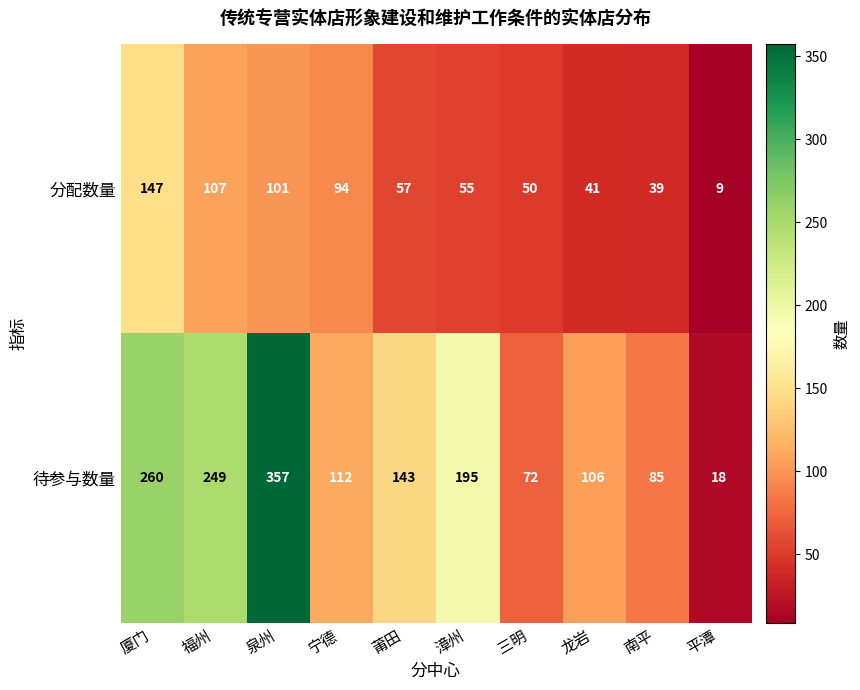

At which label does 待参与数量 first exceed 143?

厦门